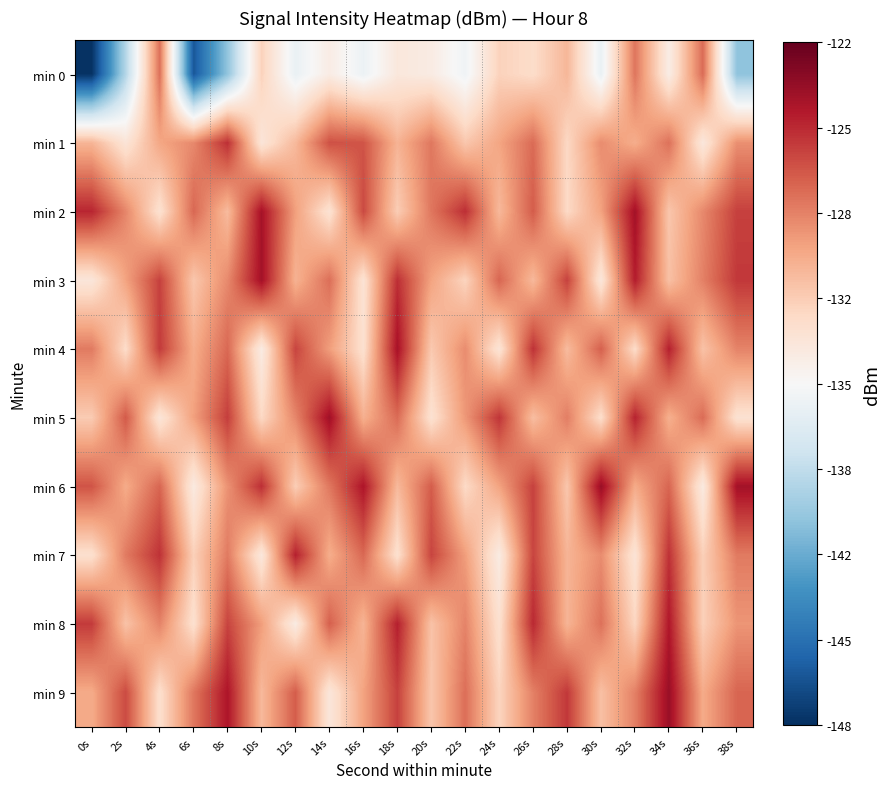

At 18s, list the series in order from smallest to largest.

min 0, min 7, min 2, min 6, min 1, min 5, min 9, min 3, min 8, min 4